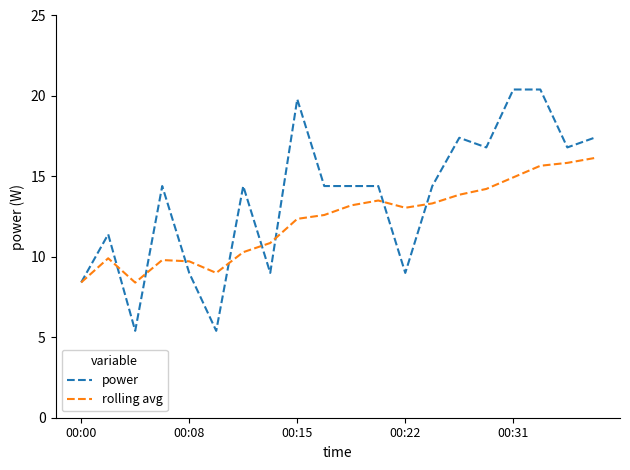

List the series in order of their peak value, highest first.

power, rolling avg